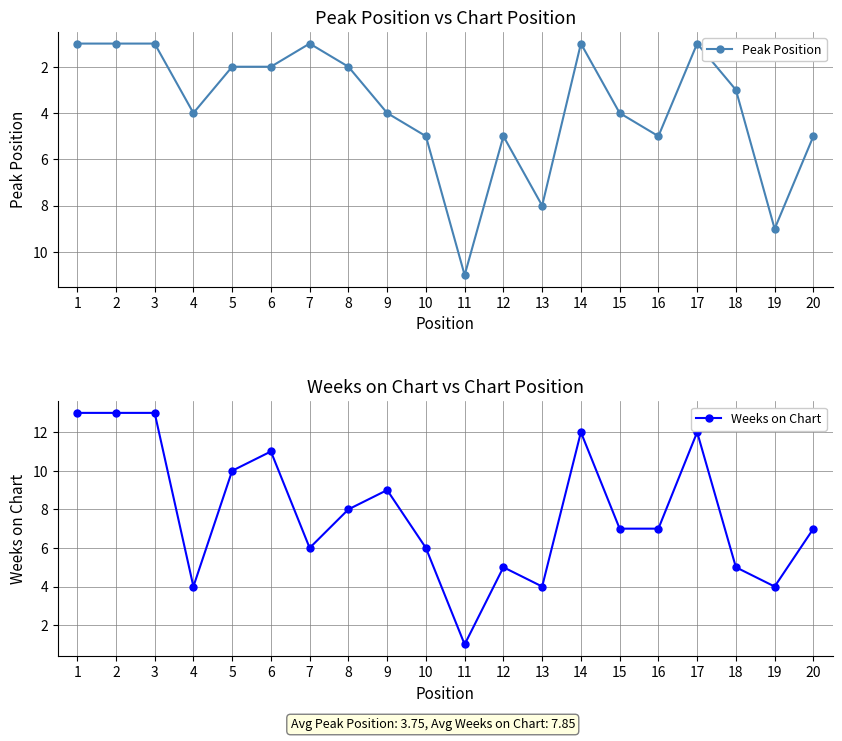

How many intersections are there between Peak Position and Weeks on Chart?

4